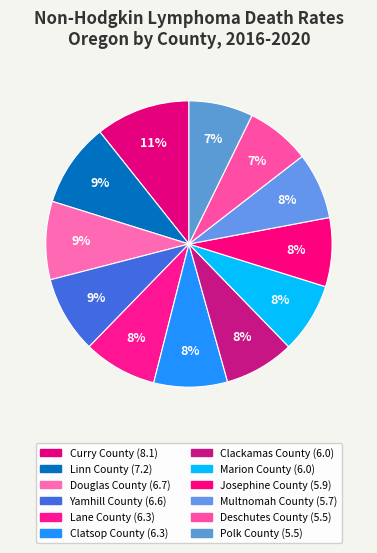

What portion of the pie excludes Multnomah County?

92.5%